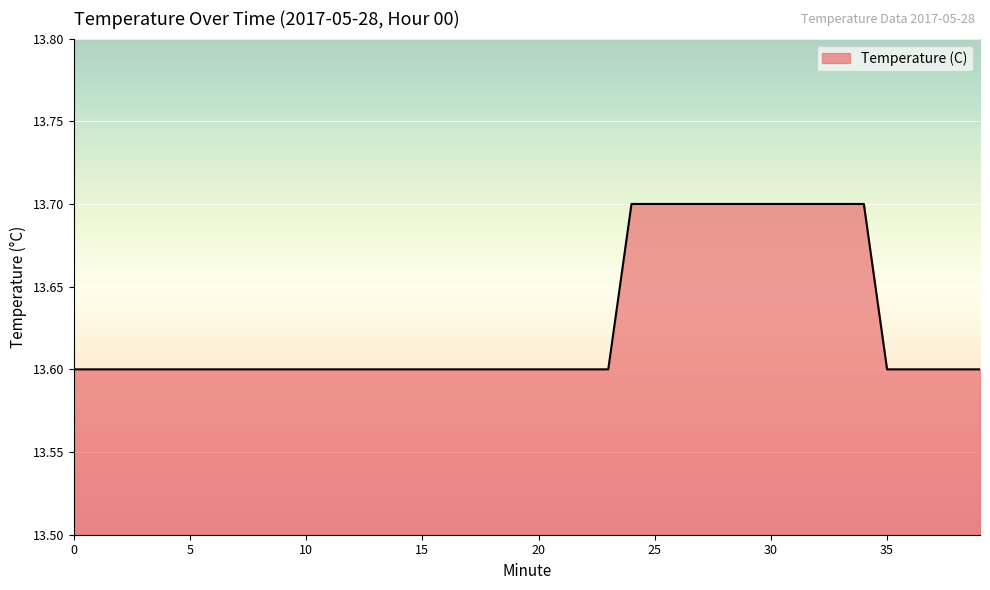

What is the maximum value shown in the chart?

13.7